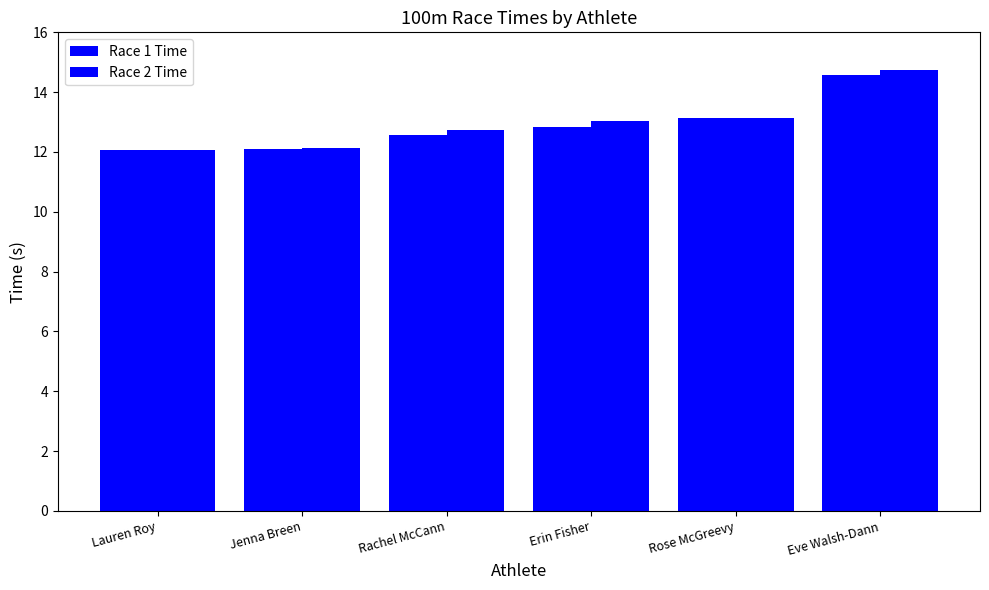

Rank the categories by Race 1 Time value from highest to lowest.

Eve Walsh-Dann, Rose McGreevy, Erin Fisher, Rachel McCann, Jenna Breen, Lauren Roy